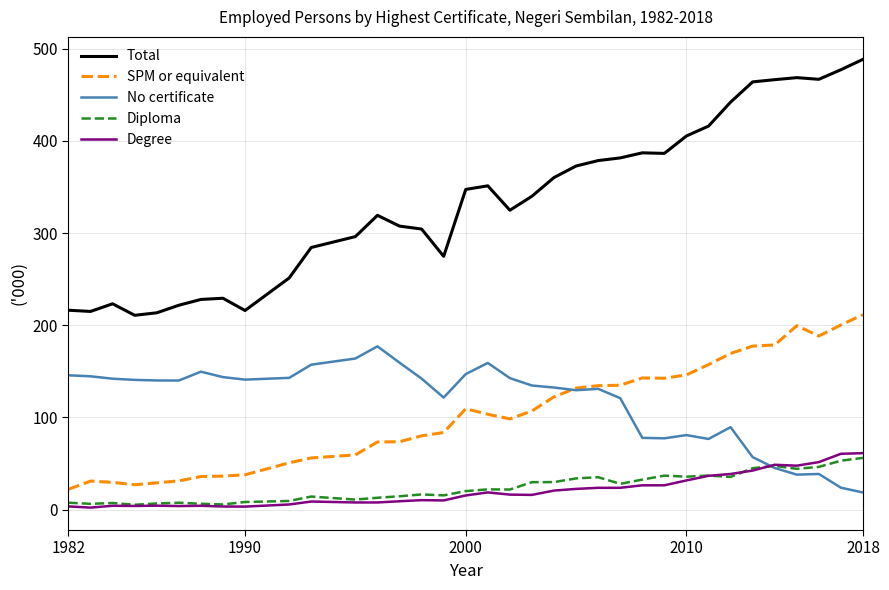

Which series has the widest spread of values?

Total